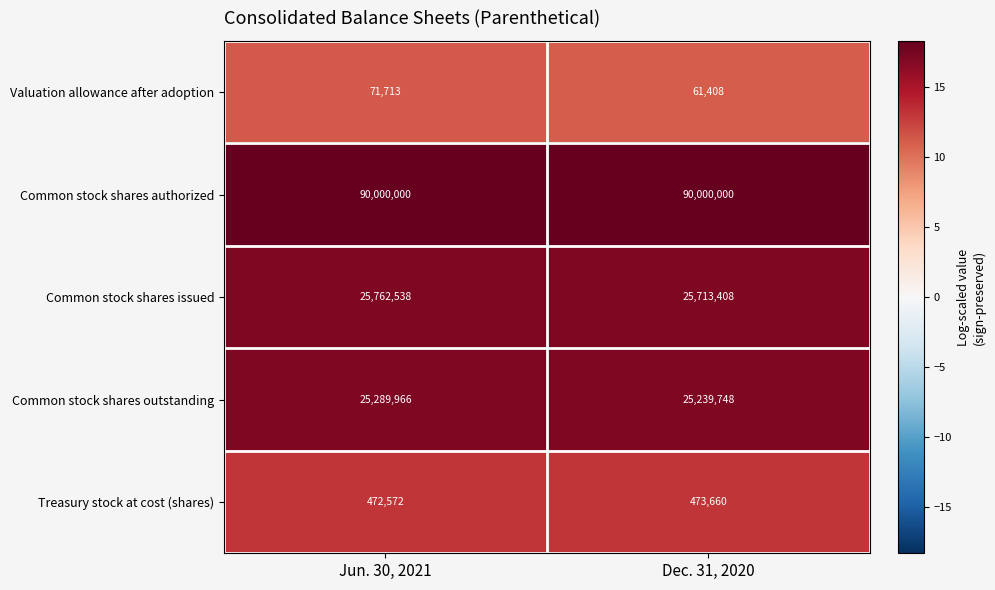

The value of Treasury stock at cost (shares) at Dec. 31, 2020 is 671092. True or false?

False